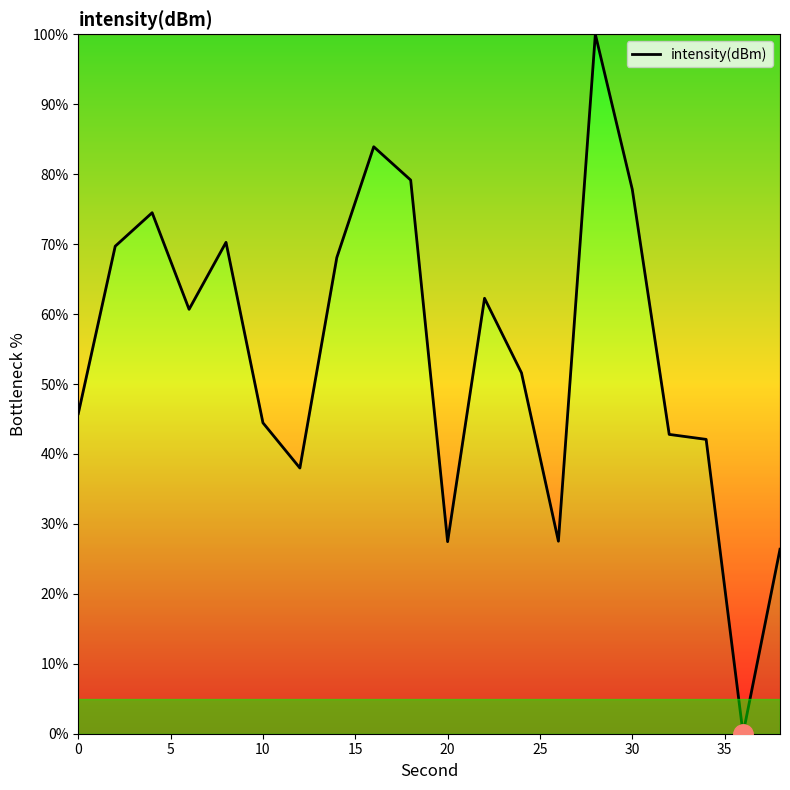

What is the difference between the maximum and minimum values?

100.0